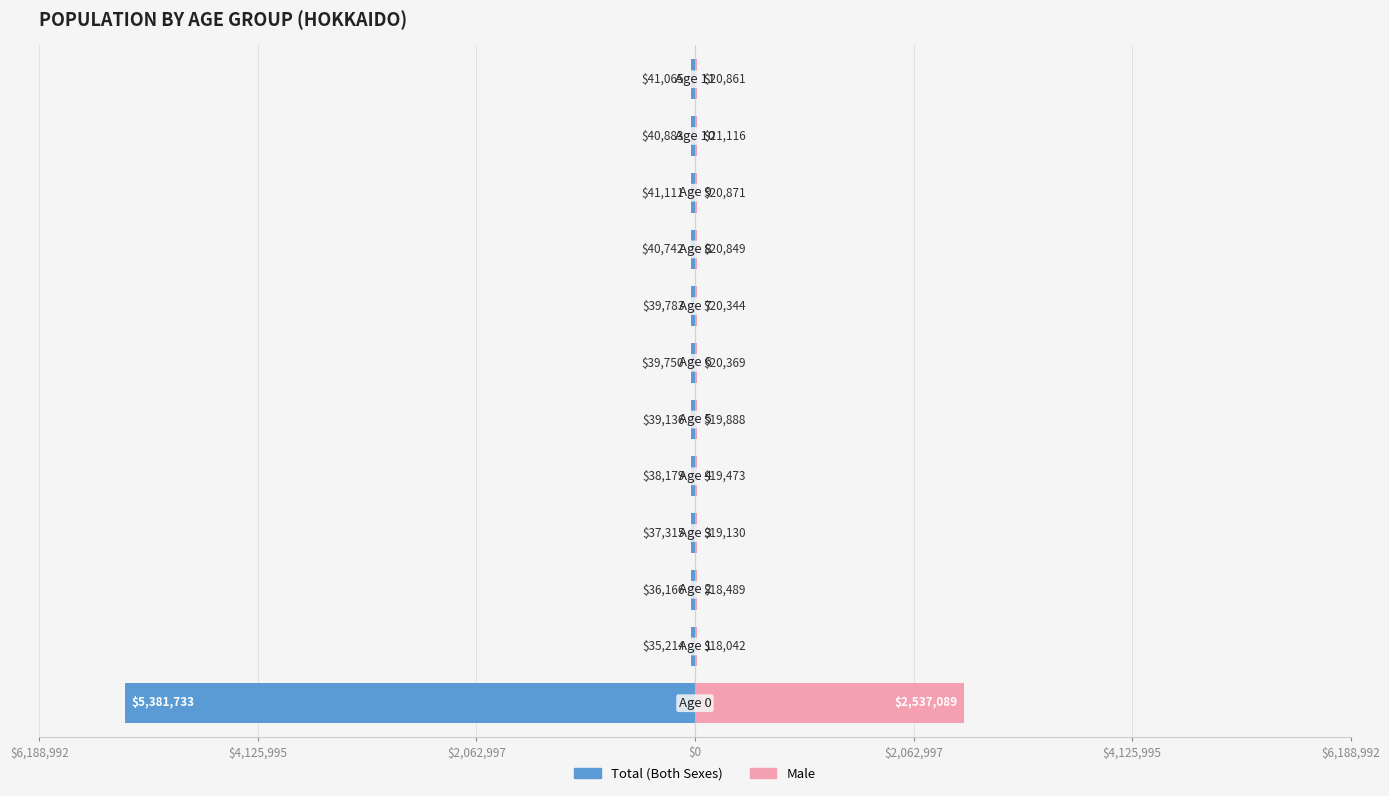

Reading left to right, extract all data points from this chart.

Total (Both Sexes): -5381733	-35214	-36166	-37315	-38179	-39136	-39750	-39783	-40742	-41111	-40883	-41065
Male: 2537089	18042	18489	19130	19473	19888	20369	20344	20849	20871	21116	20861